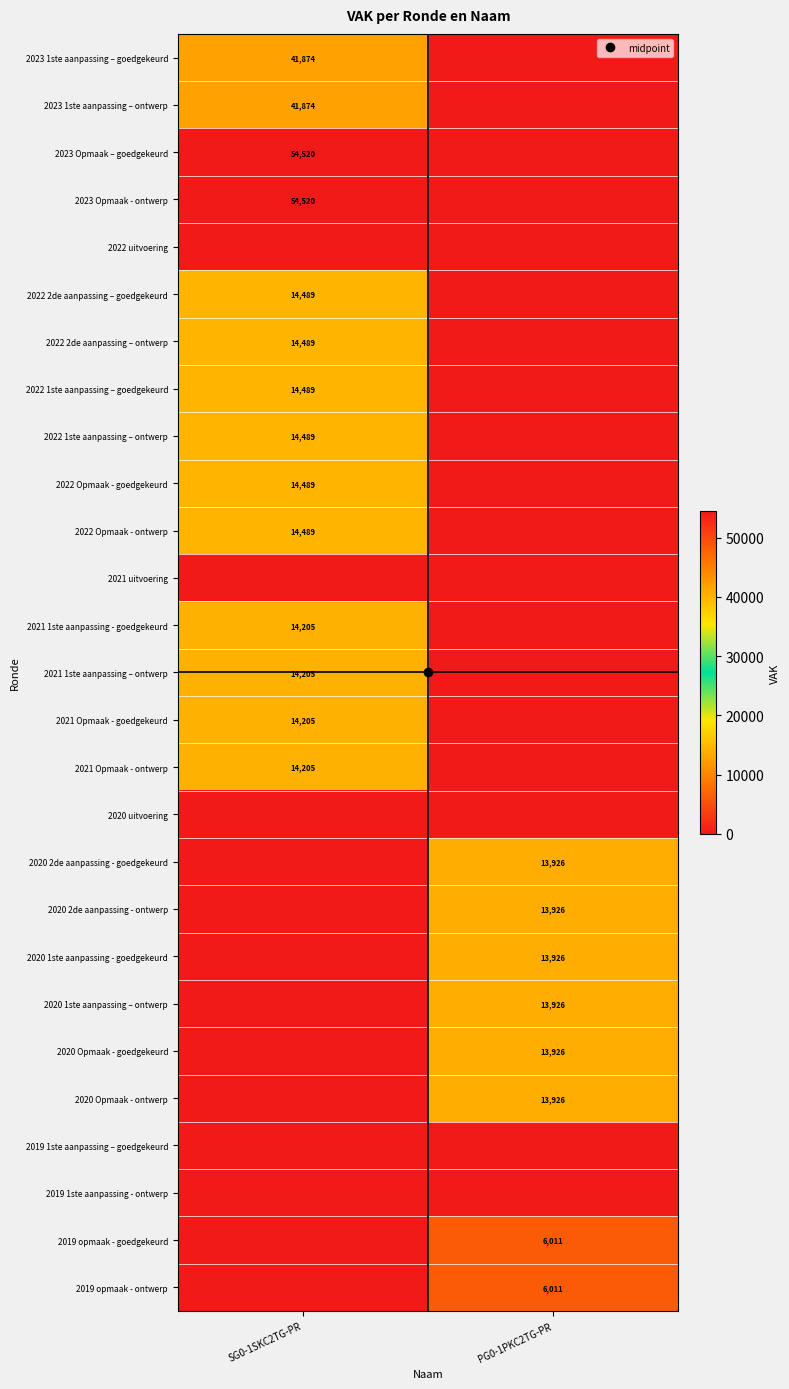

How many data points in 2020 2de aanpassing - goedgekeurd are less than 13926?

1